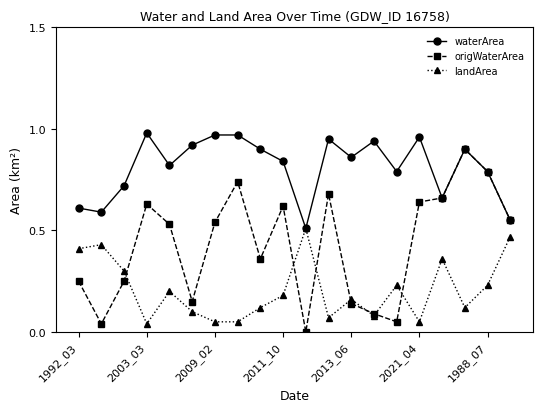

Which series has the widest spread of values?

origWaterArea